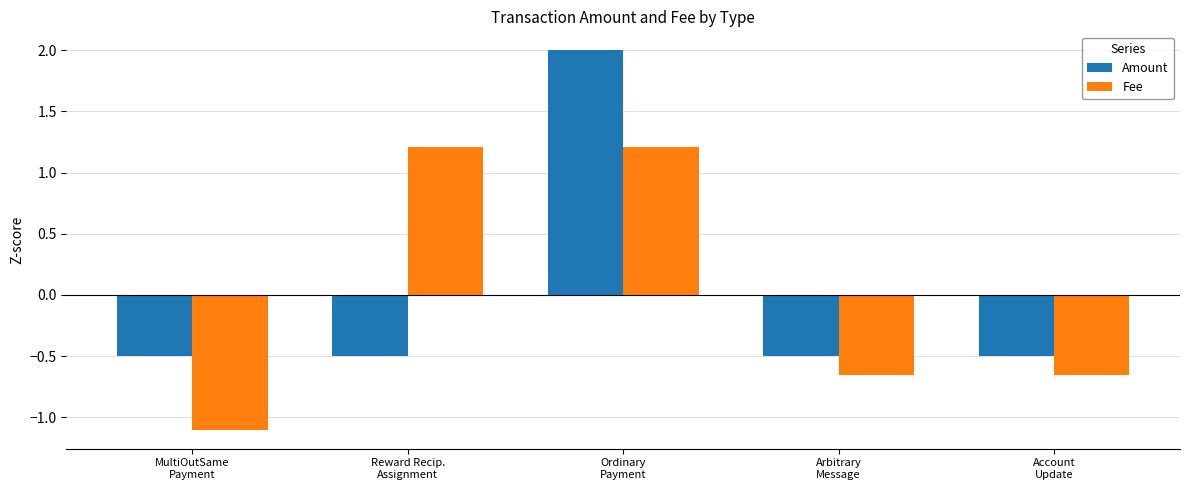

Which series has the largest range (max minus min)?

Amount